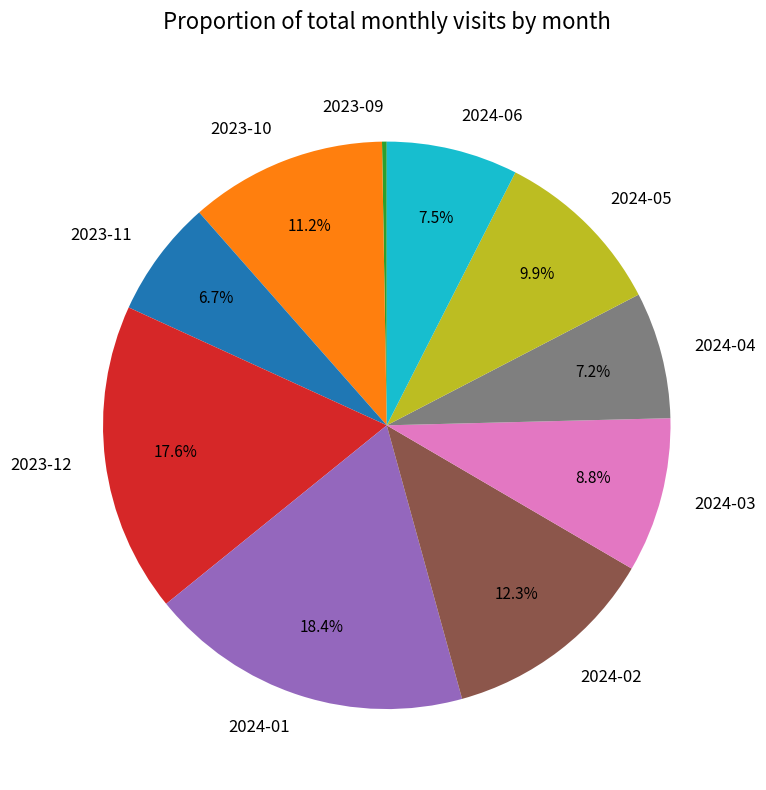

To the nearest percent, what portion does 2024-01 represent?

18%